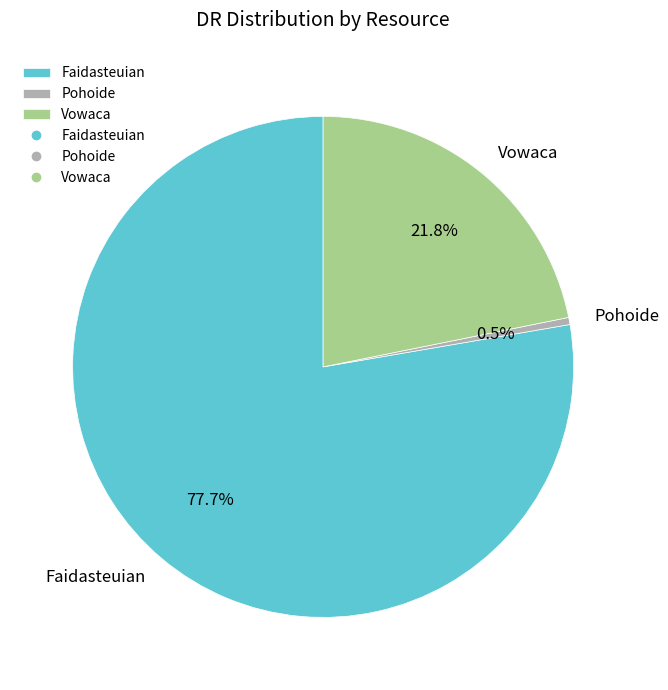

What percentage is the Faidasteuian slice, to the nearest percent?

78%